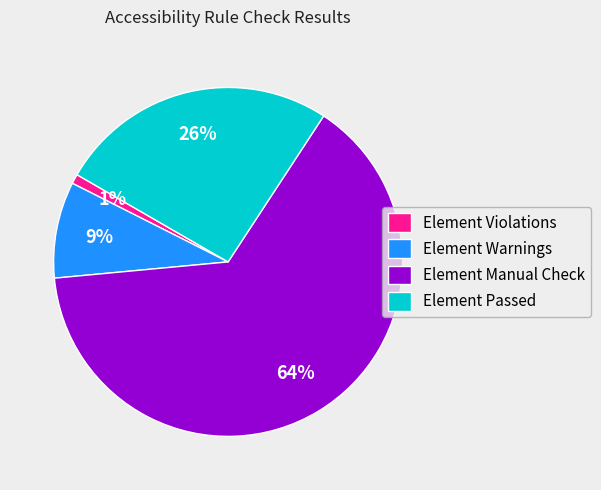

Which has a higher value, Element Manual Check or Element Violations?

Element Manual Check